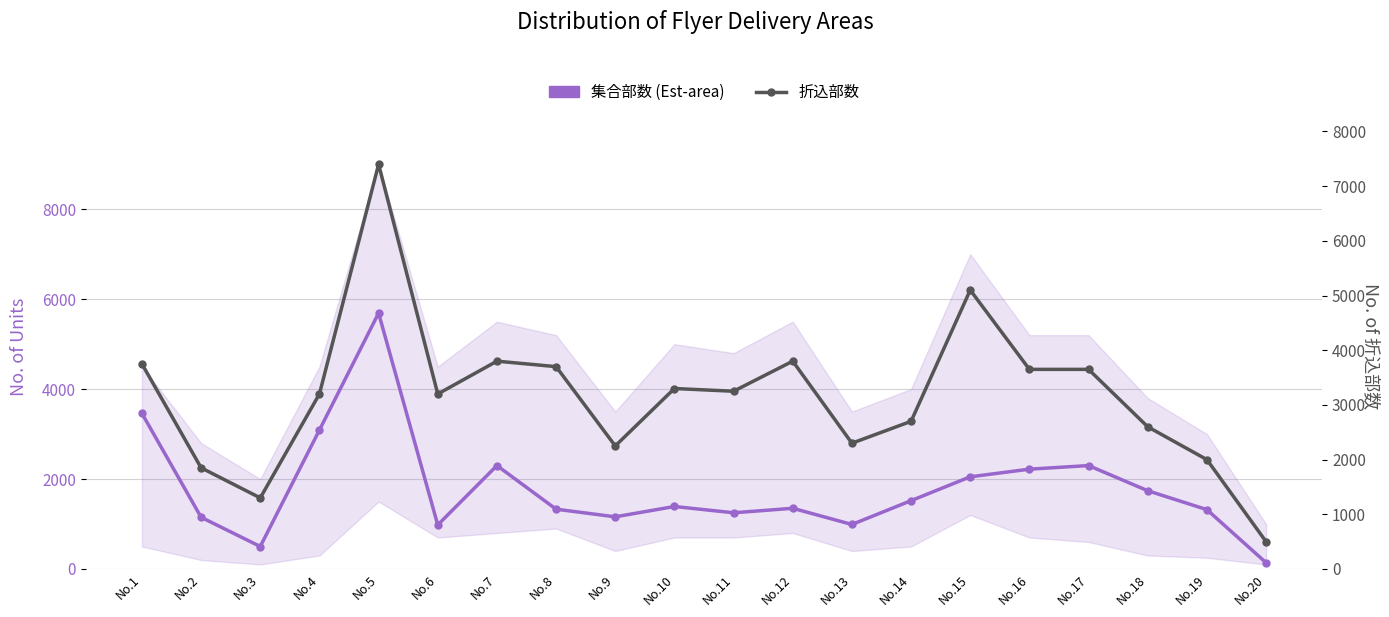

Does the chart have visible grid lines?

Yes